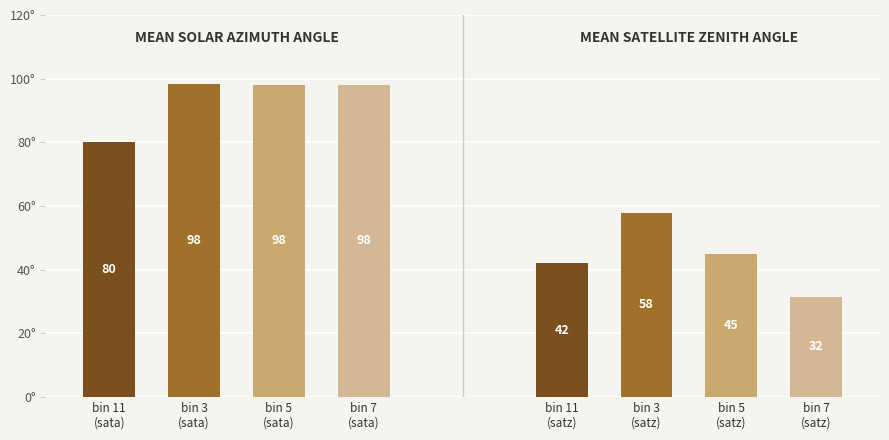

At which label does Mean sata first exceed 98?

3670176 (bin 3)